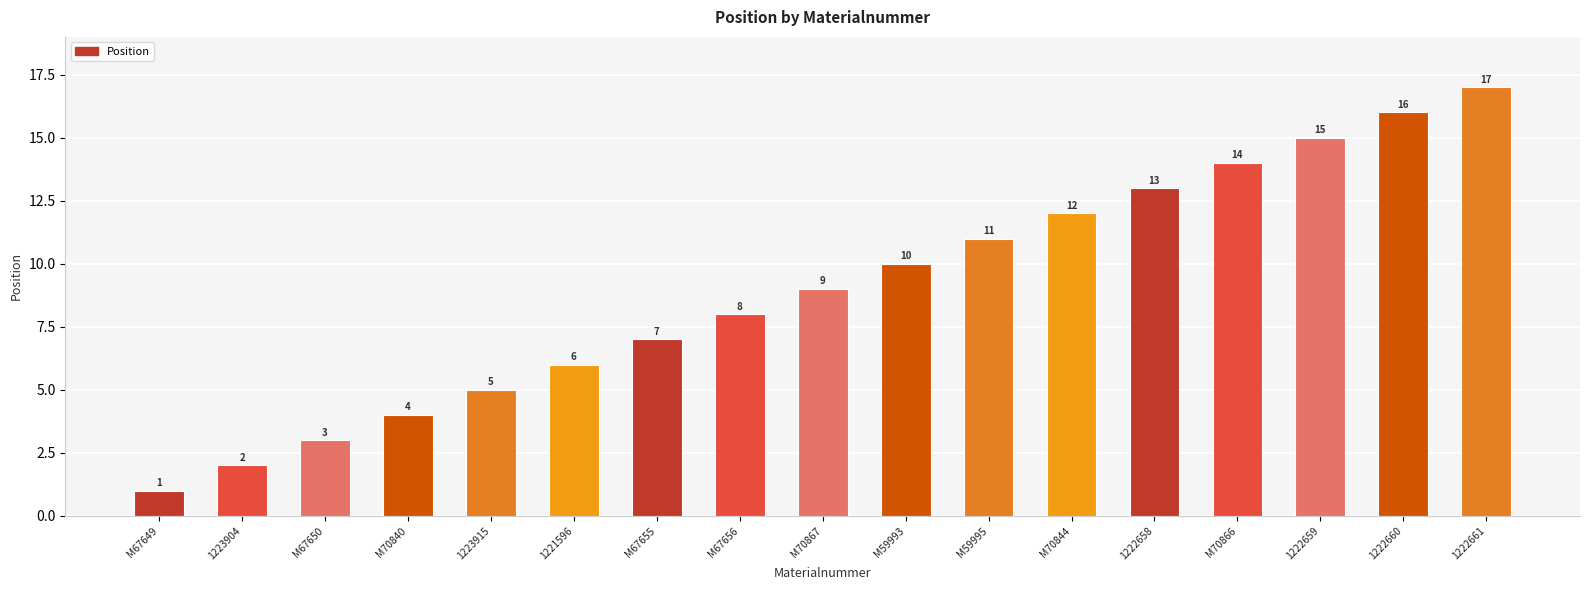

Between M70844 and M59993, which is larger?

M70844